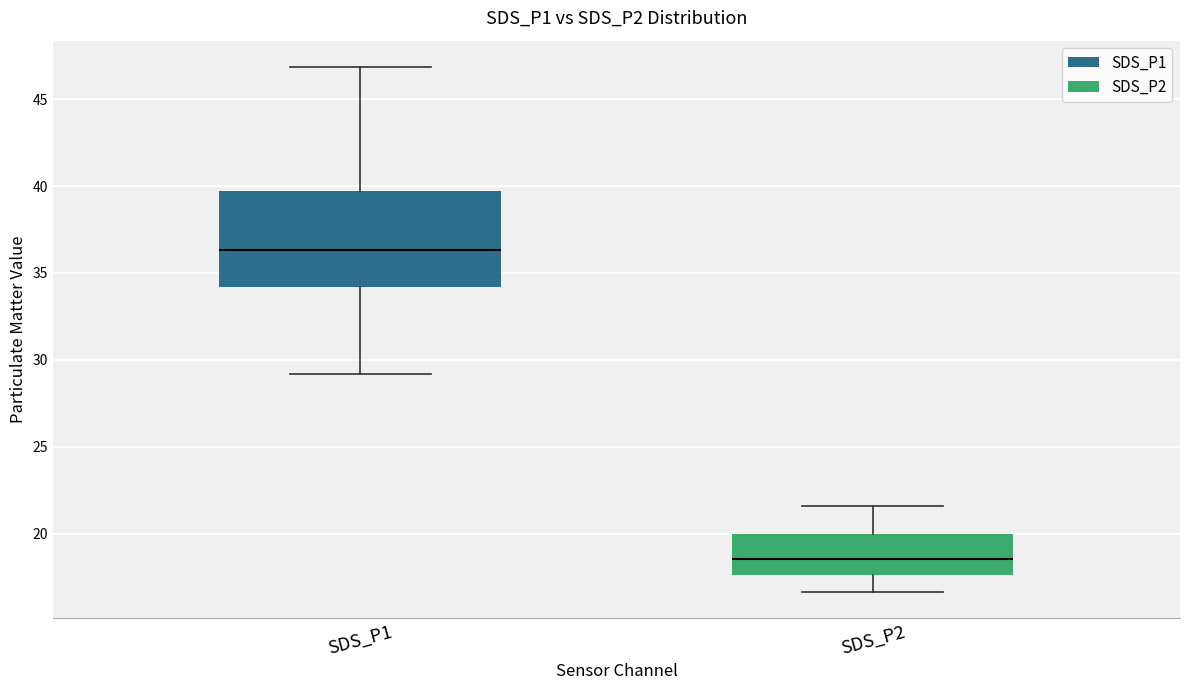

Which box's median line is the lowest?

SDS_P2